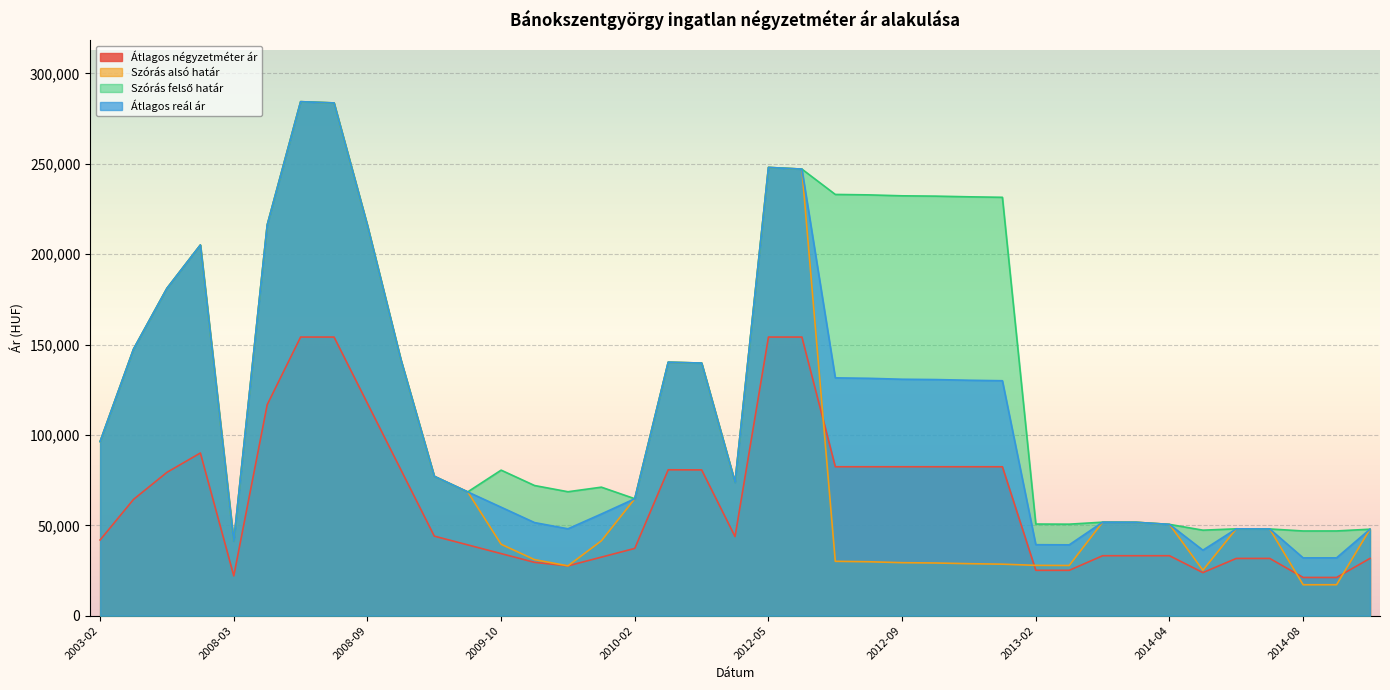

What is the maximum value for Átlagos reál ár?

284400